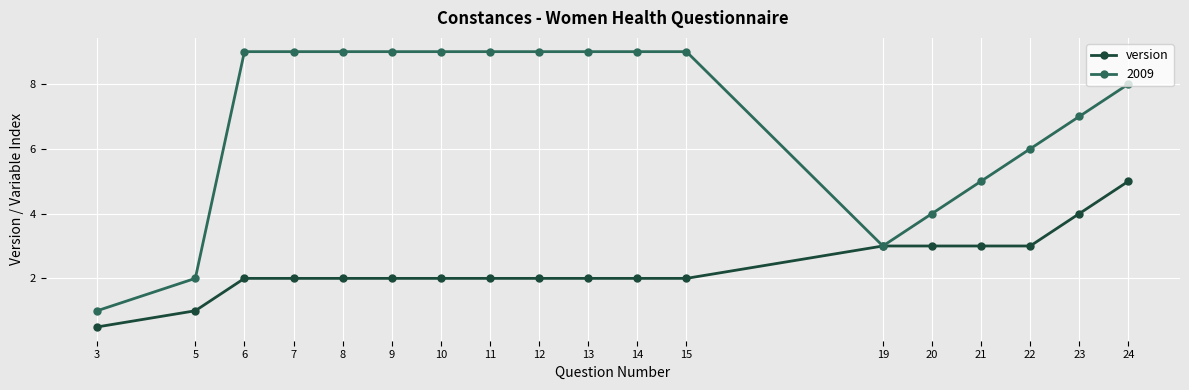

What is the value of the version point at the 11th from the left?

2.0